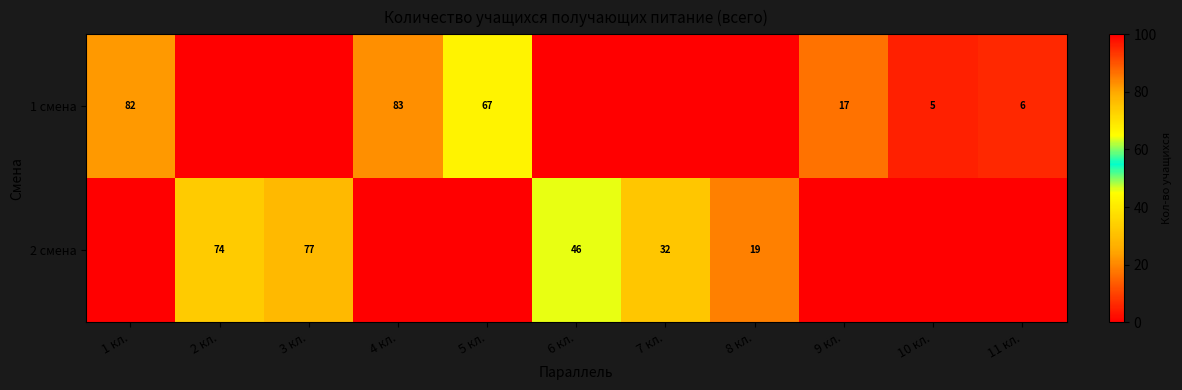

What is the sum of the 2 смена values at 3 кл. and 8 кл.?

96